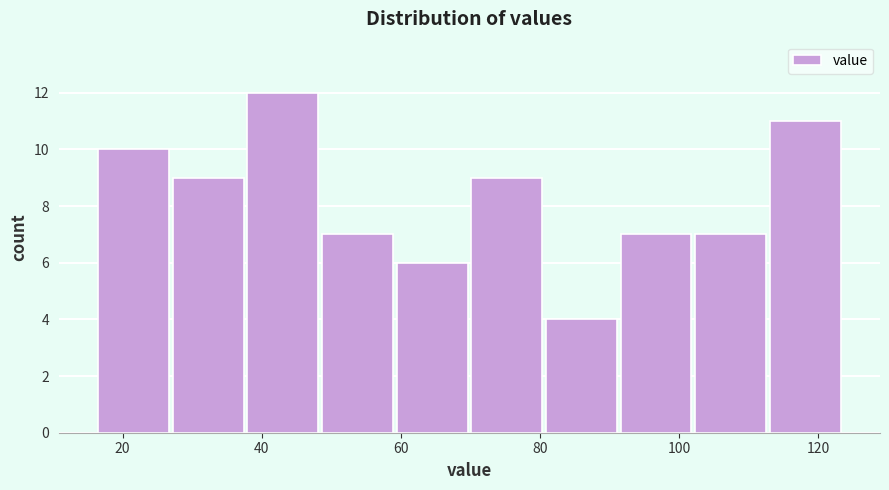

What is the height of the bar covering 38 to 48 on the x-axis? Neither the bar edges nor the heights are printed on the chart, so give them approximately, as read against the axes.

12